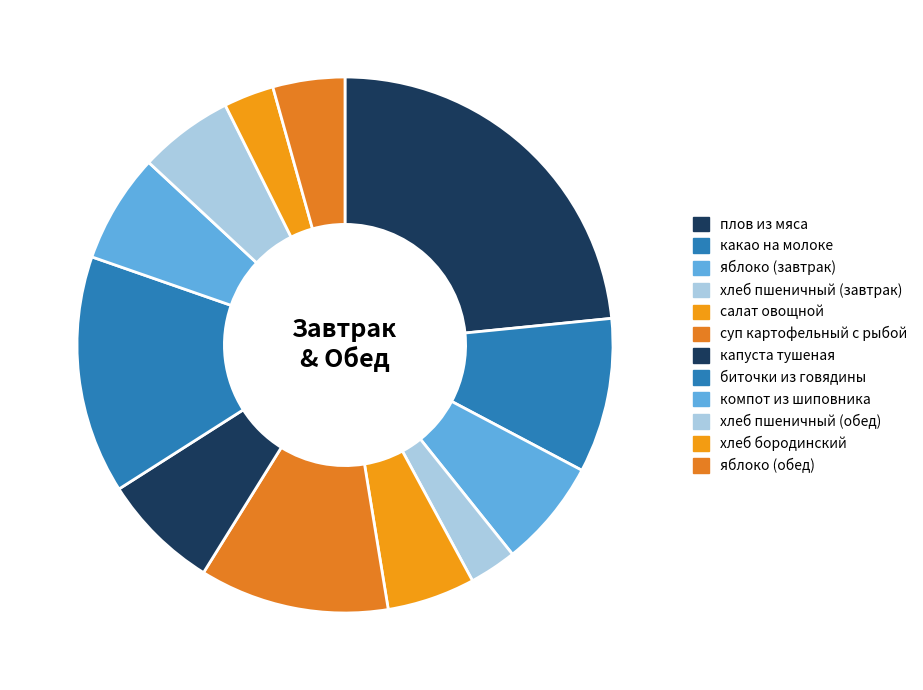

Which slice is the smallest?

хлеб пшеничный (завтрак)